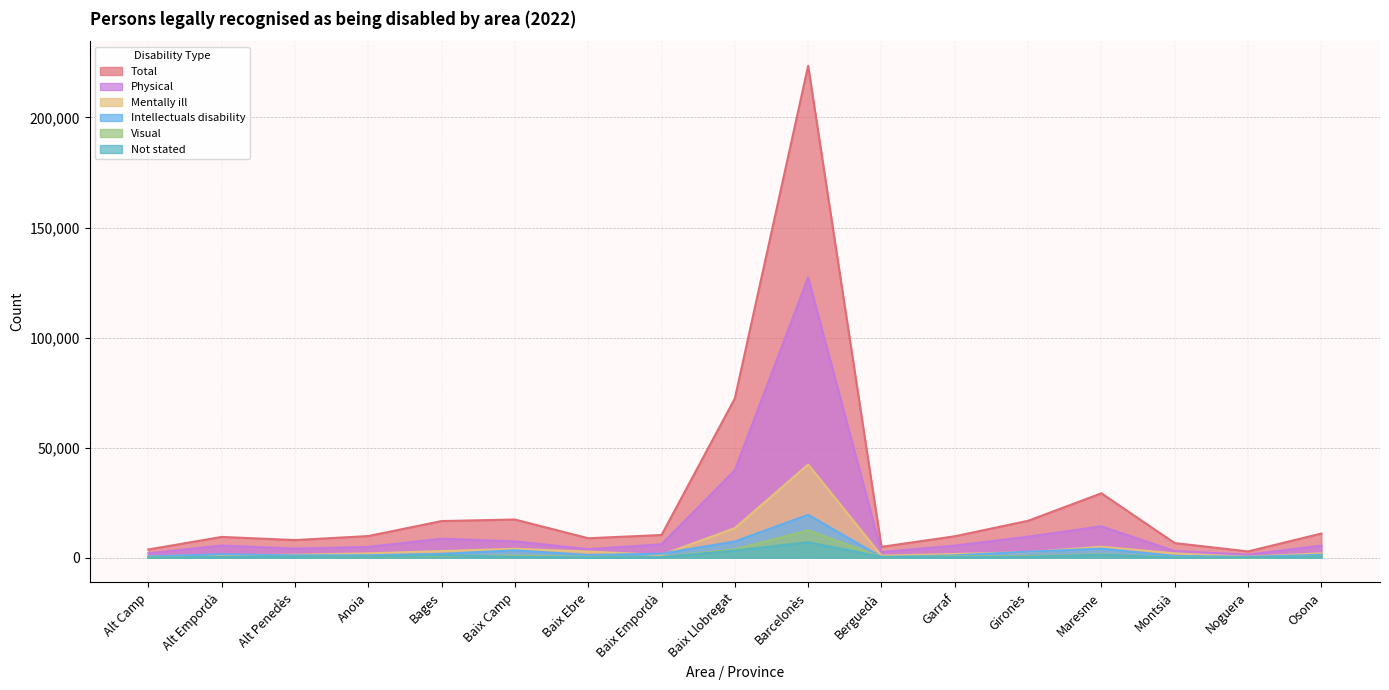

True or false: Physical has a value of 9577 at Gironès.

True